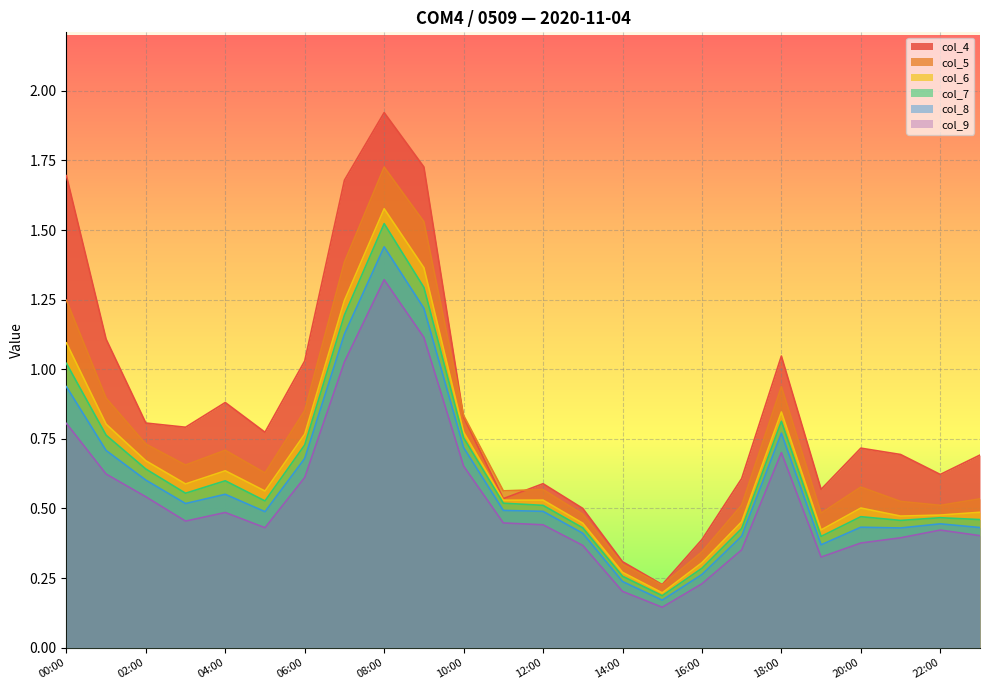

List the labels in order of col_7 value, largest first.

08:00, 09:00, 07:00, 00:00, 18:00, 01:00, 10:00, 06:00, 02:00, 04:00, 03:00, 05:00, 11:00, 12:00, 20:00, 22:00, 23:00, 21:00, 13:00, 17:00, 19:00, 16:00, 14:00, 15:00